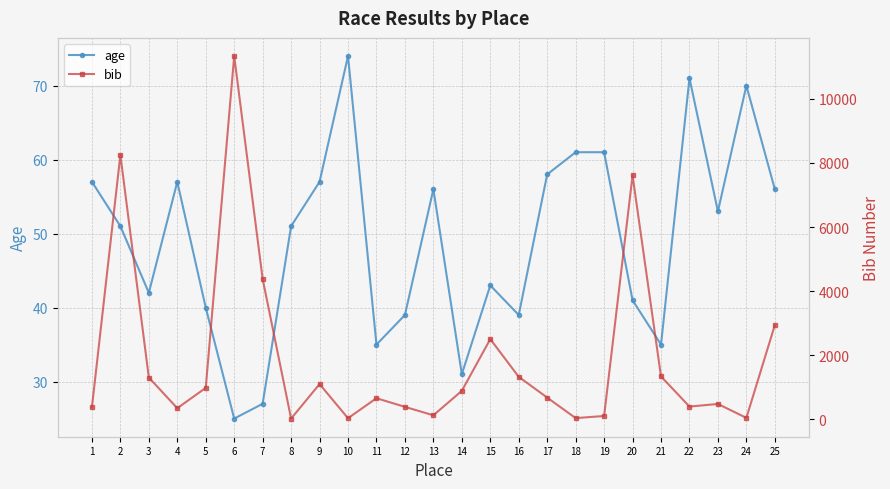

What is the approximate value of age at 5, to the nearest 5?

40